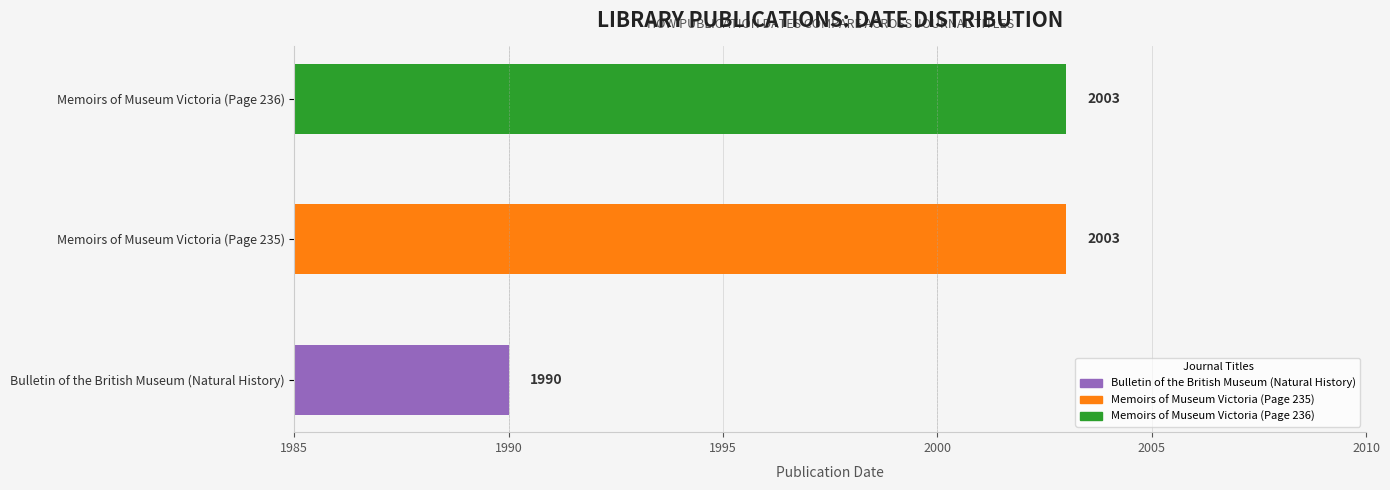

Are the bars horizontal?

Yes